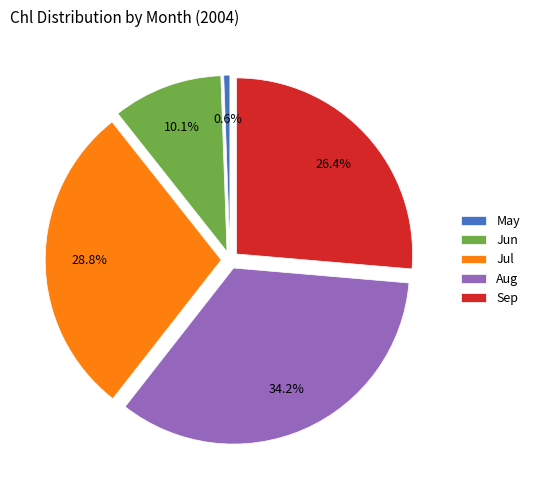

Which slice is the largest?

Aug